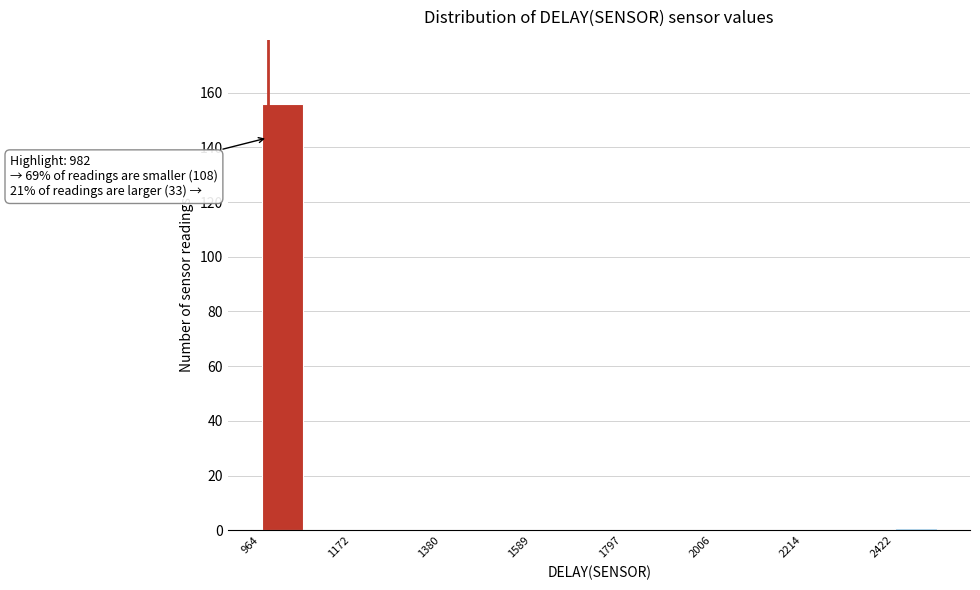

Around what value on the x-axis is the tallest bar? Give the approximate position of its centre, as read against the axis.

1000